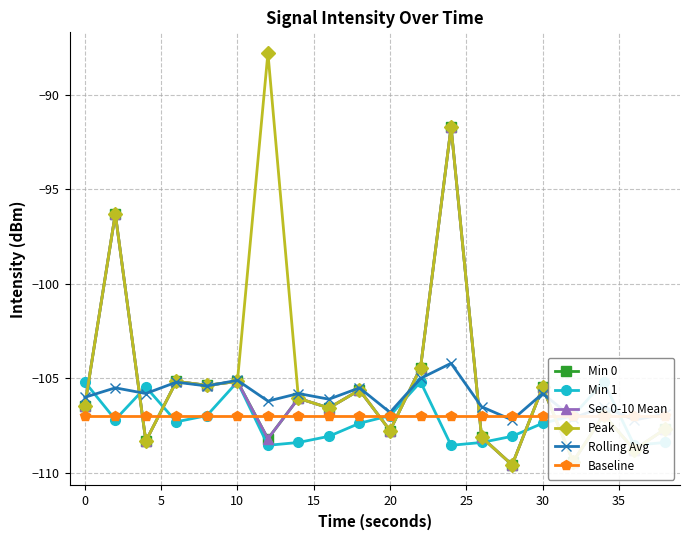

What is the sum of all Peak values?

-2092.6